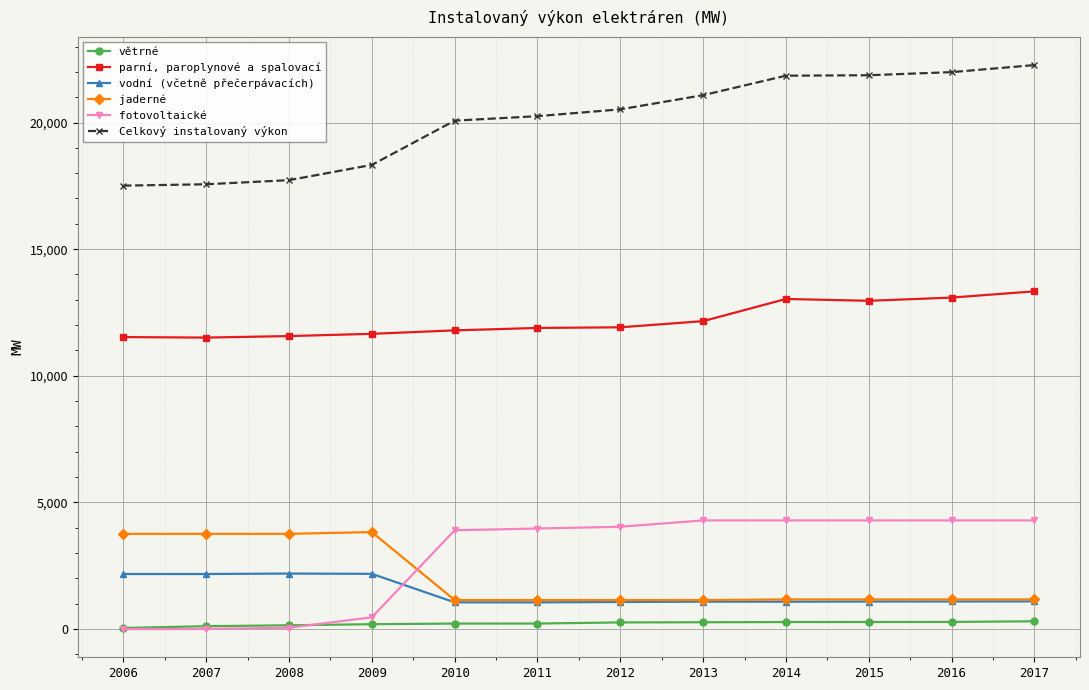

How many lines are shown in the chart?

6